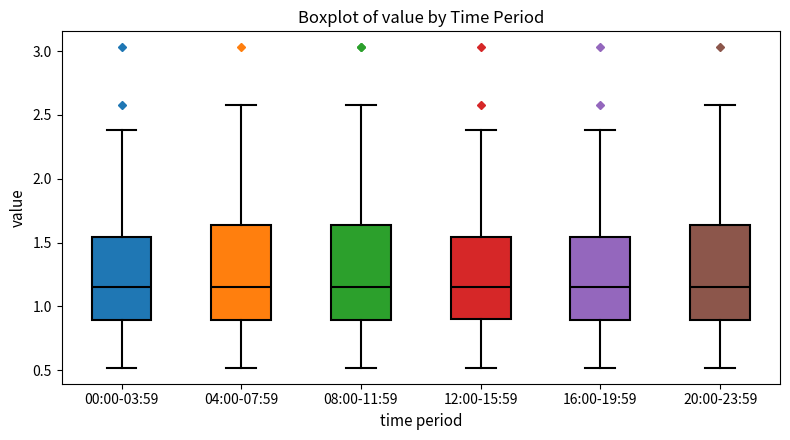

Where does the median line of the box for 04:00-07:59 sit on the y-axis? The values are not printed on the chart, so give them approximately, as read against the axis.

1.15